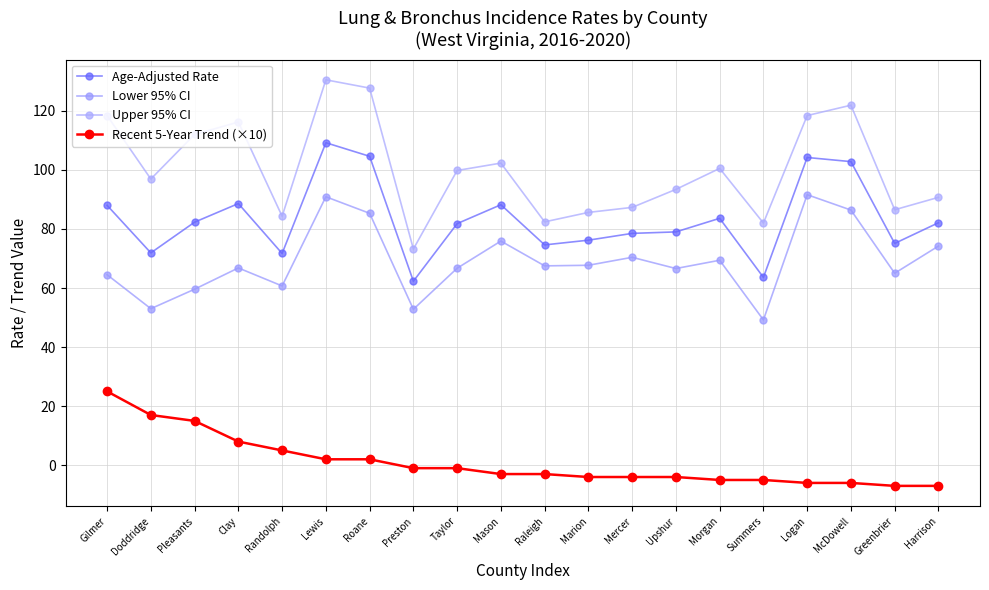

Rank the categories by Age-Adjusted Rate value from lowest to highest.

Preston, Summers, Randolph, Doddridge, Raleigh, Greenbrier, Marion, Mercer, Upshur, Taylor, Harrison, Pleasants, Morgan, Gilmer, Mason, Clay, McDowell, Logan, Roane, Lewis